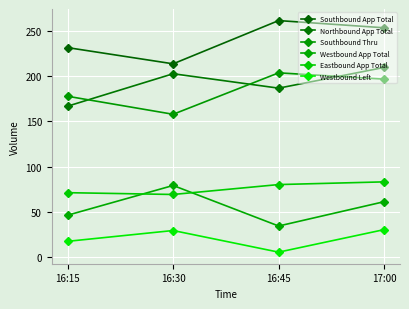

How many series are shown in this chart?

6